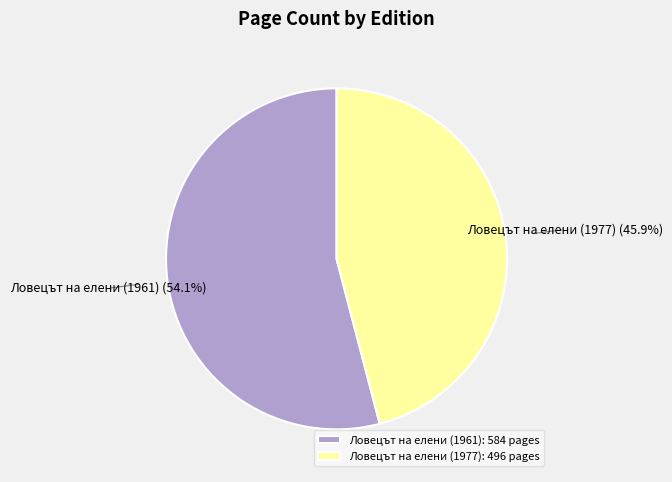

How many slices are in this pie chart?

2